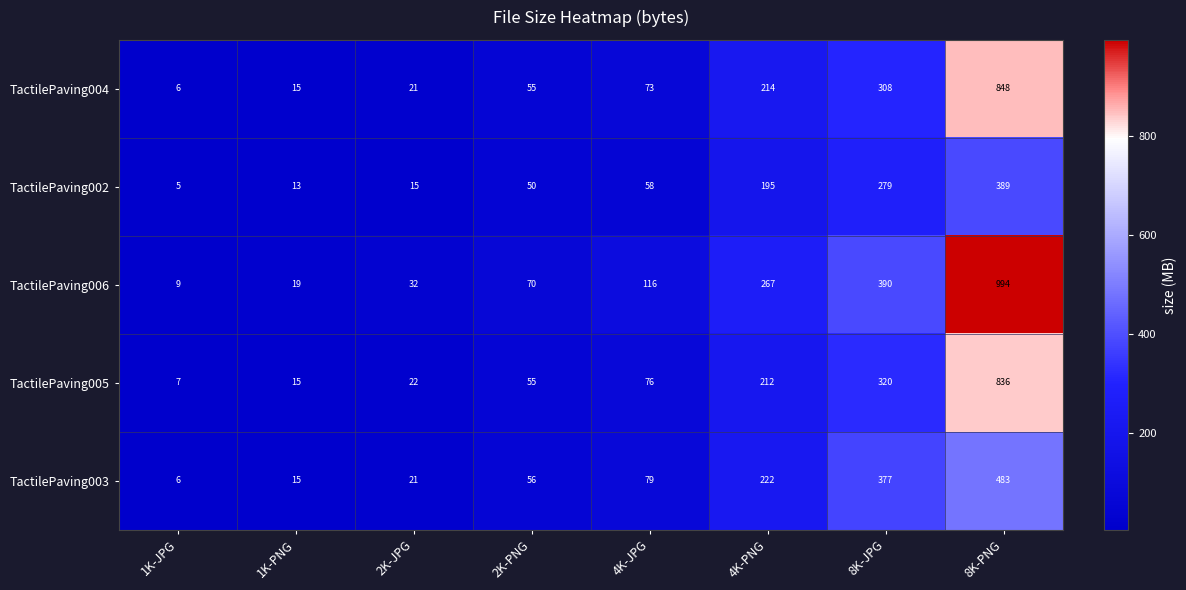

Is the value of TactilePaving002 at 8K-PNG greater than the value of TactilePaving006 at 4K-PNG?

Yes